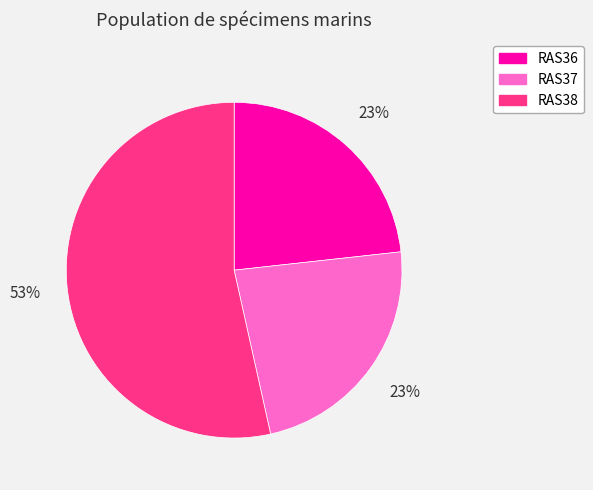

How many segments does this pie chart have?

3